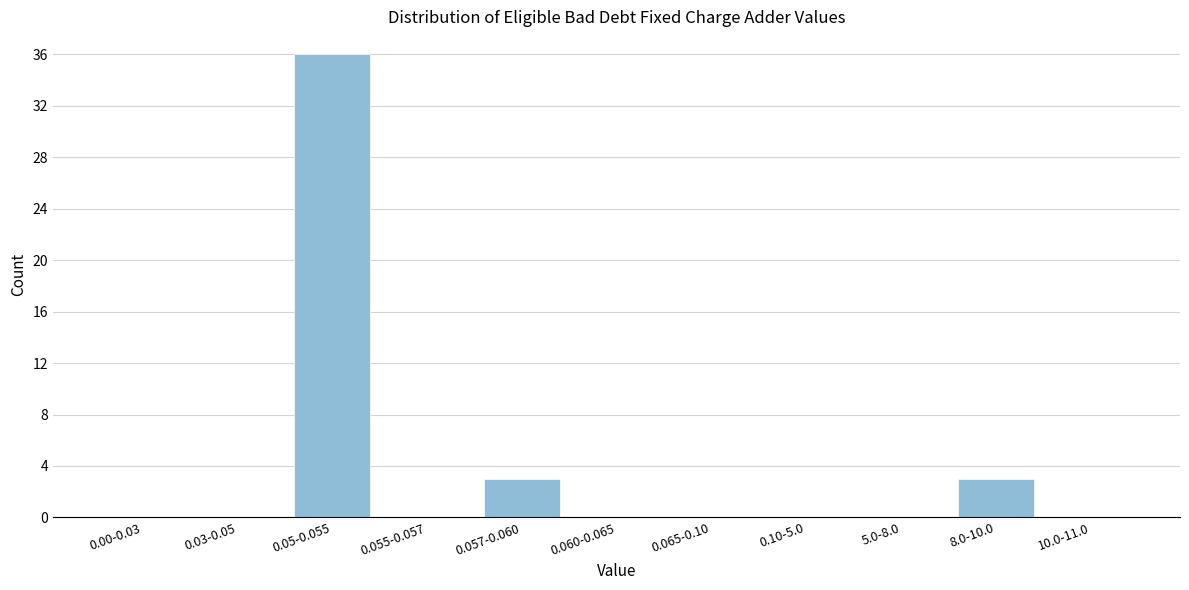

Reading left to right, what are all the values shown in this chart?

0.00-0.03=0	0.03-0.05=0	0.05-0.055=36	0.055-0.057=0	0.057-0.060=3	0.060-0.065=0	0.065-0.10=0	0.10-5.0=0	5.0-8.0=0	8.0-10.0=3	10.0-11.0=0